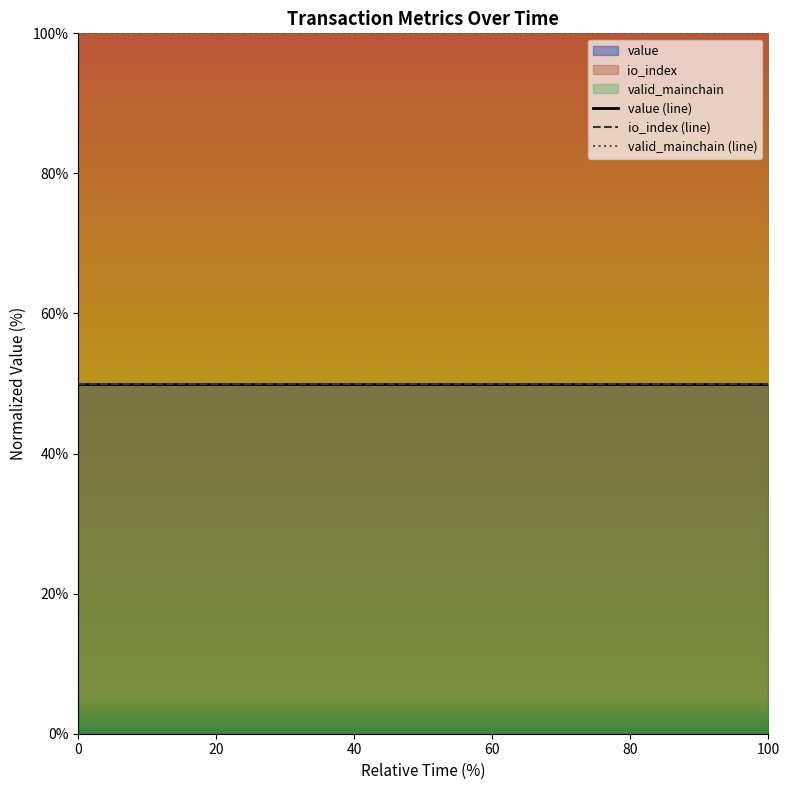

What is the value of the valid_mainchain (line) point at the 15th from the left?

100